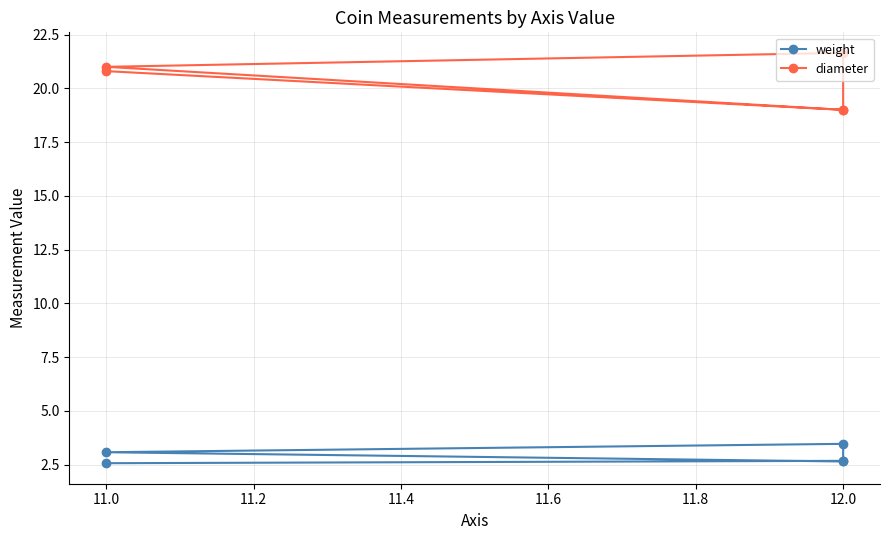

Reading left to right, list all the values displayed in this chart.

weight: 2.6	2.7	3.5	3.1	2.6
diameter: 20.8	19.0	21.6	21.0	19.0